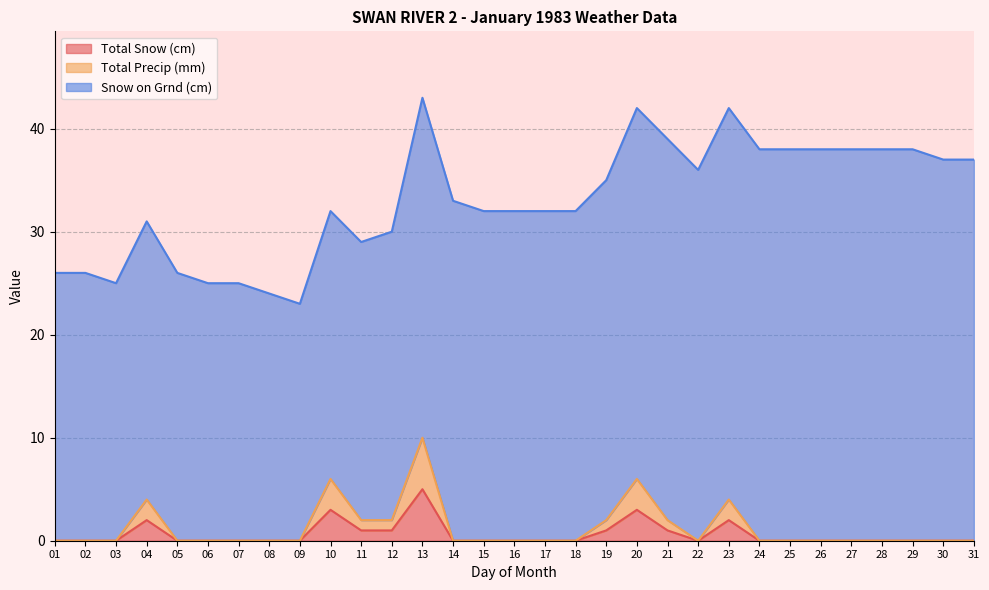

True or false: Total Snow (cm) has a value of 1 at 11.

True